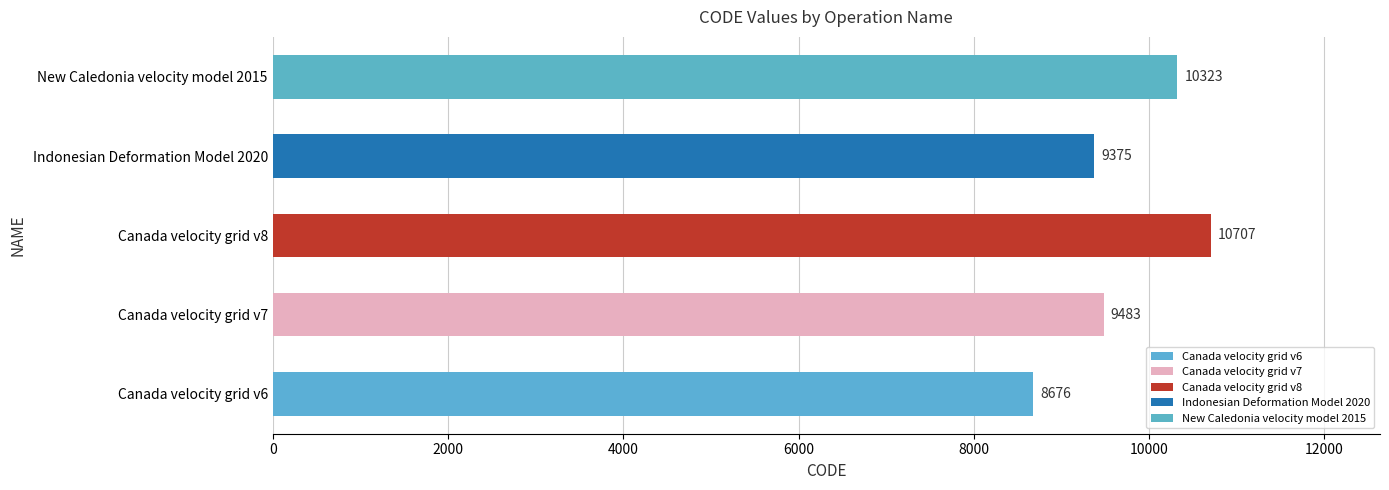

Which category has the highest value across all series?

Canada velocity grid v8